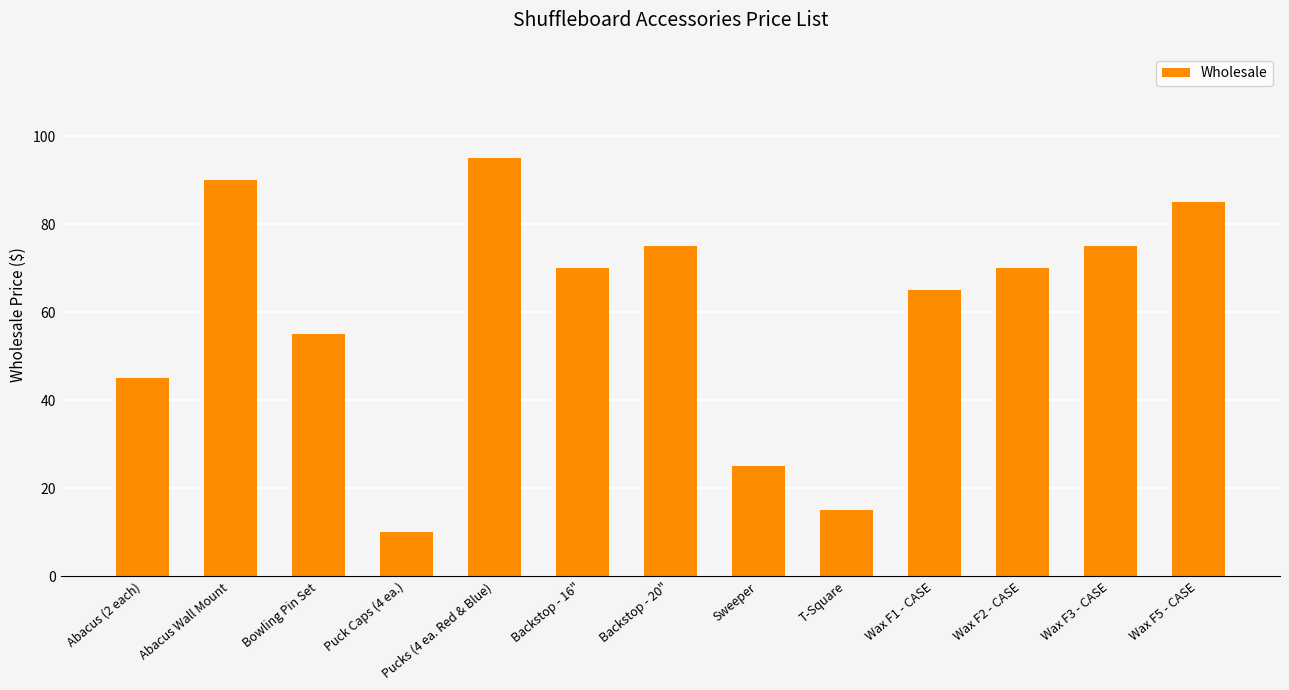

Are the bars grouped side by side (vs. stacked)?

No